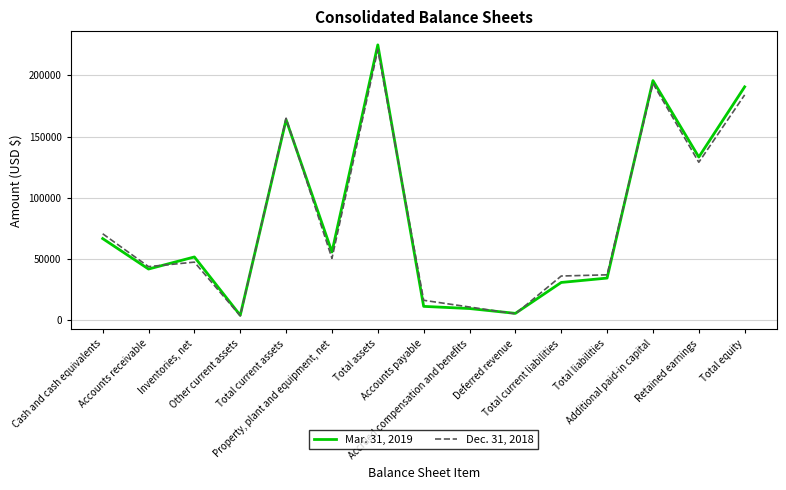

What is the greatest value displayed?

225004